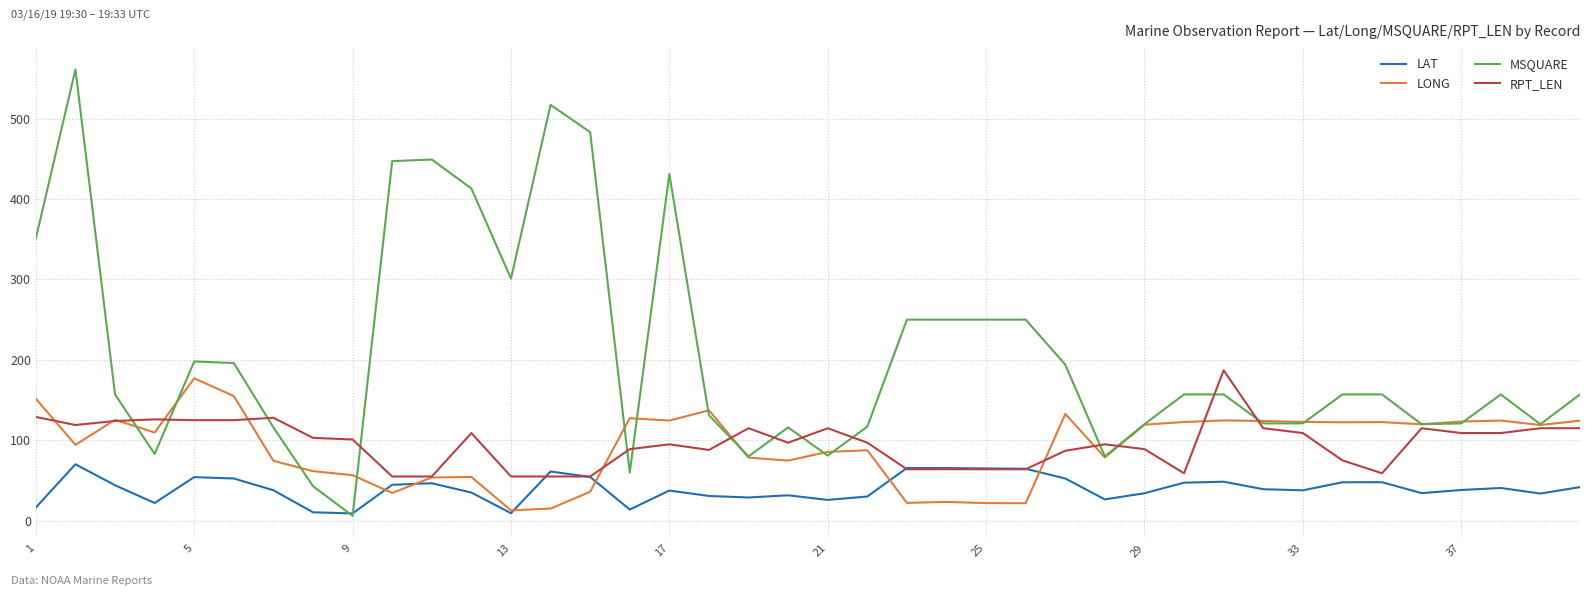

How many lines are shown in the chart?

4